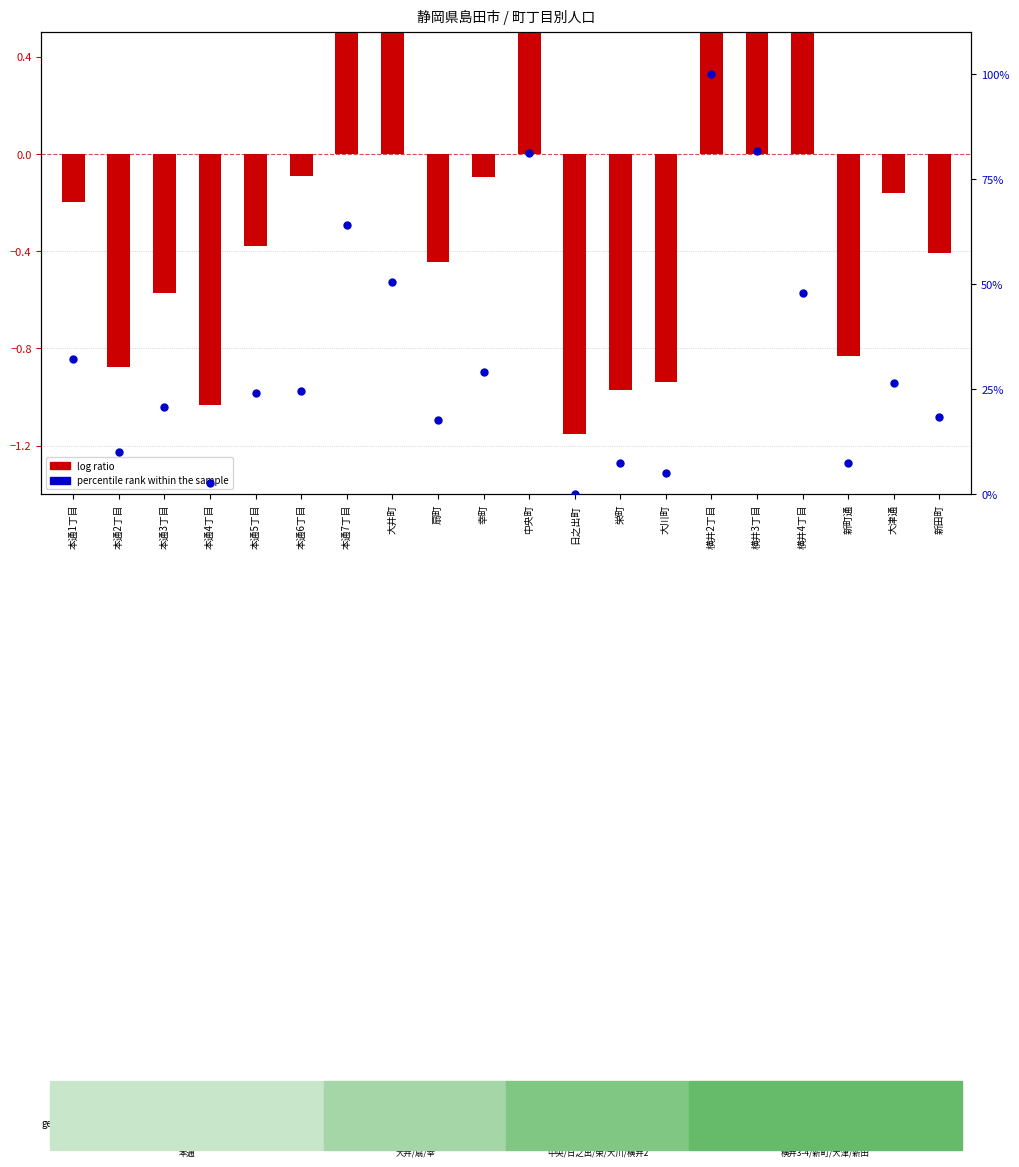

Is the value of percentile rank within the sample at 横井2丁目 greater than the value of log ratio at 本通6丁目?

Yes